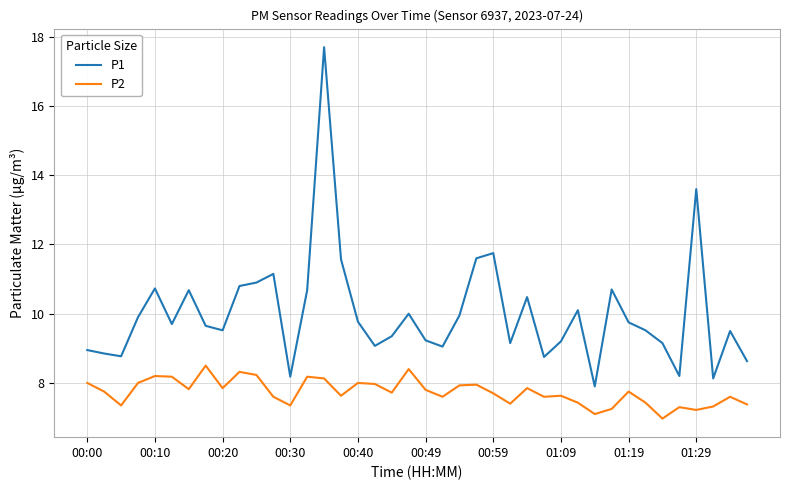

What is the minimum value for P2?

7.0